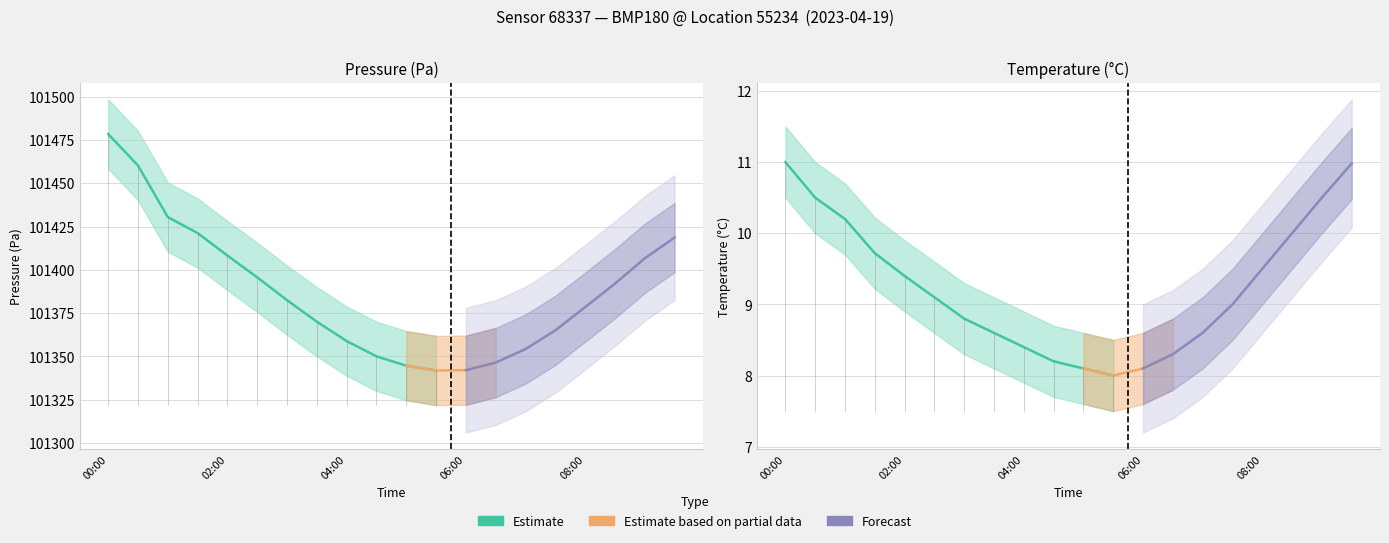

At which category does the chart reach its minimum across all series?

05:30